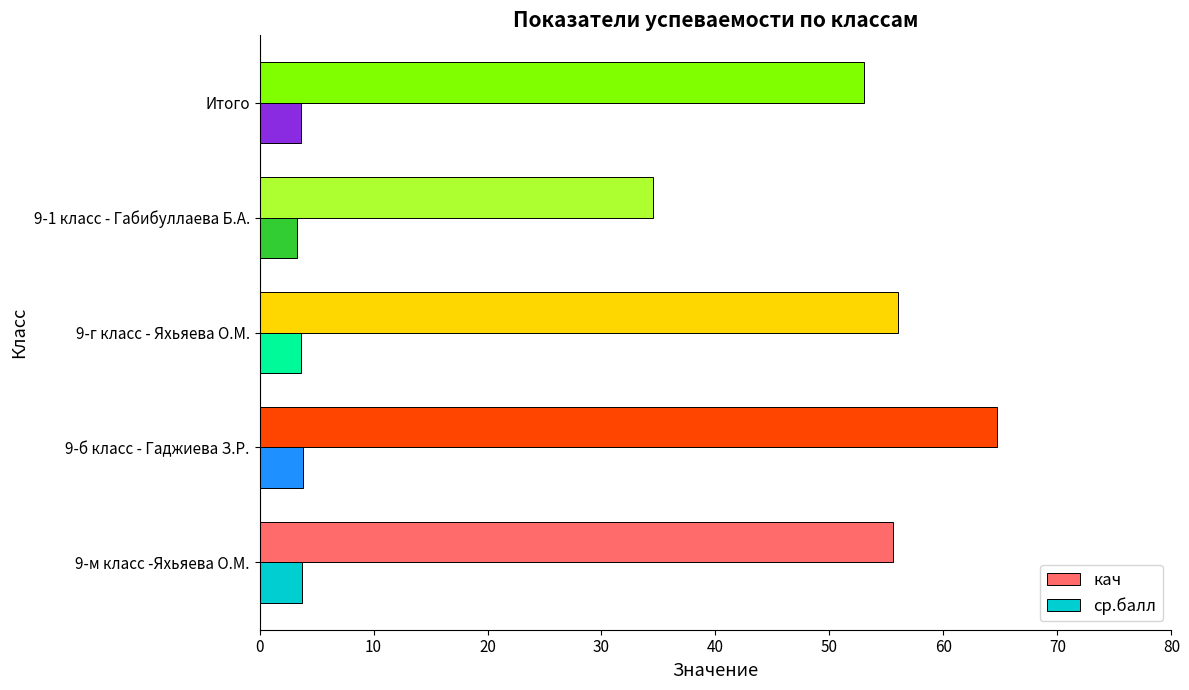

Rank the series by their average value, from lowest to highest.

ср.балл, кач